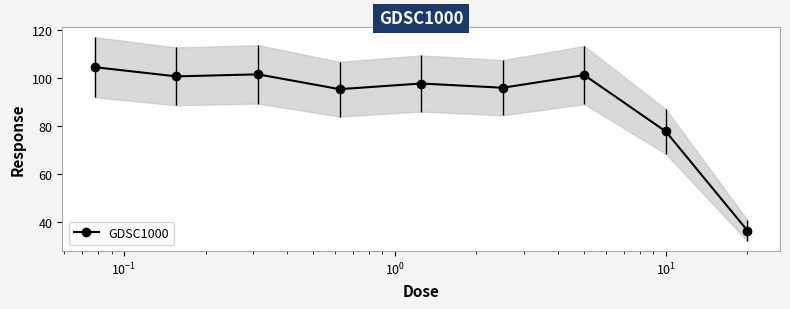

What is the minimum value for GDSC1000?

36.3